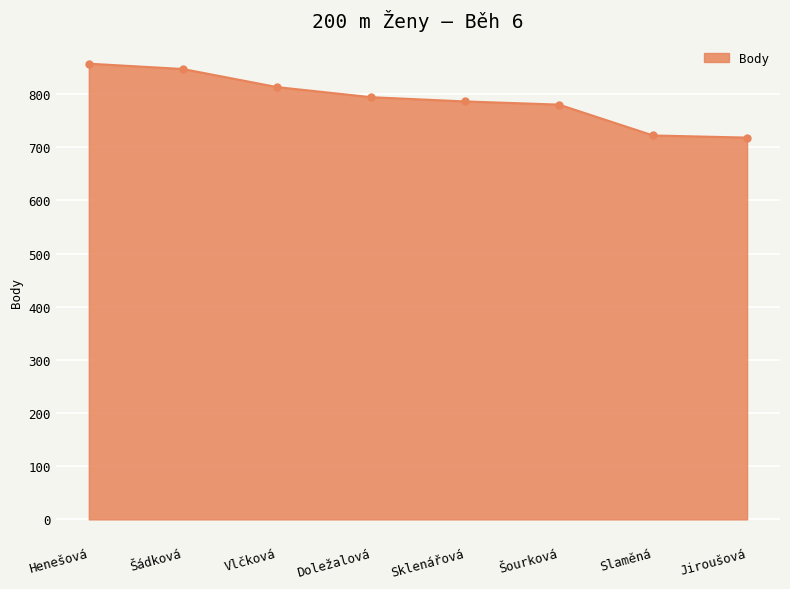

What is the sum of the values at Doležalová and Slaměná?

1516